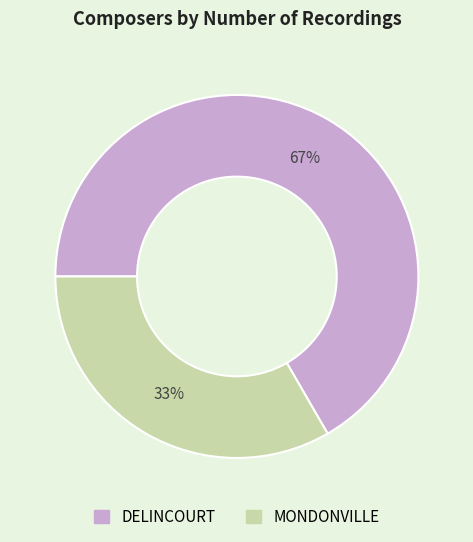

What percentage is the DELINCOURT slice, to the nearest percent?

67%